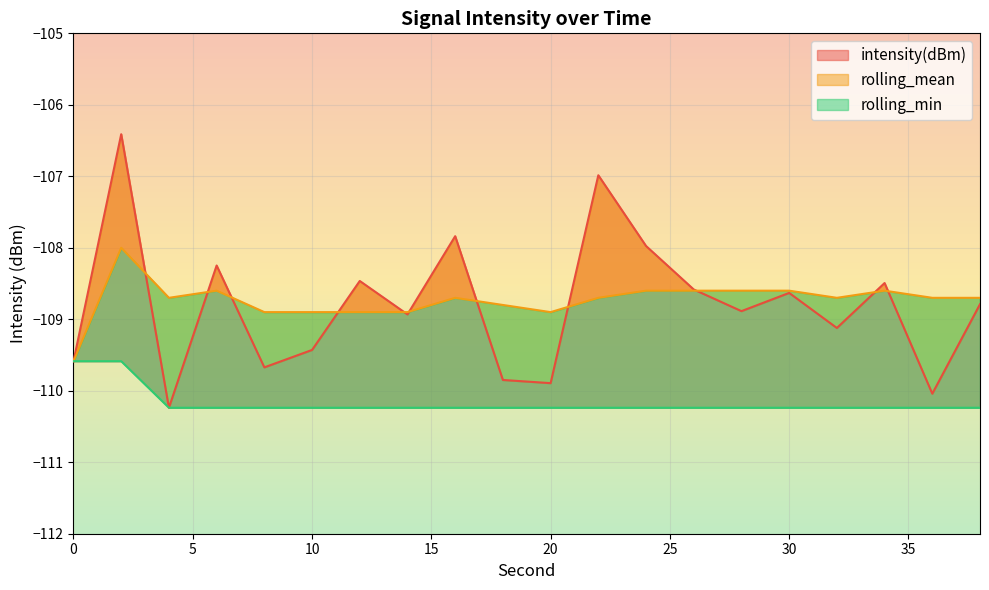

Reading left to right, extract all data points from this chart.

intensity(dBm): -109.6	-106.4	-110.2	-108.2	-109.7	-109.4	-108.5	-108.9	-107.8	-109.8	-109.9	-107.0	-108.0	-108.6	-108.9	-108.6	-109.1	-108.5	-110.0	-108.8
rolling_mean: -109.6	-108.0	-108.7	-108.6	-108.9	-108.9	-108.9	-108.9	-108.7	-108.8	-108.9	-108.7	-108.6	-108.6	-108.6	-108.6	-108.7	-108.6	-108.7	-108.7
rolling_min: -109.6	-109.6	-110.2	-110.2	-110.2	-110.2	-110.2	-110.2	-110.2	-110.2	-110.2	-110.2	-110.2	-110.2	-110.2	-110.2	-110.2	-110.2	-110.2	-110.2